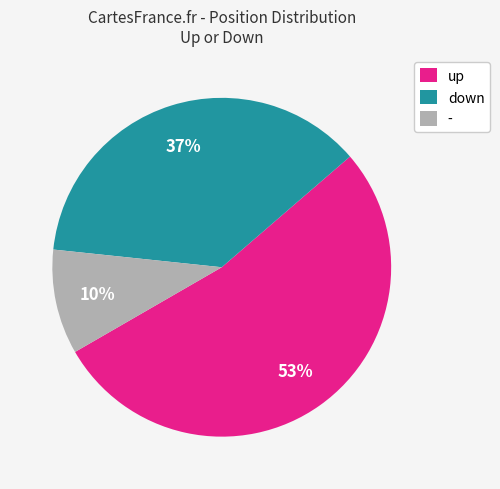

Combined, do down and - account for over 50%?

No